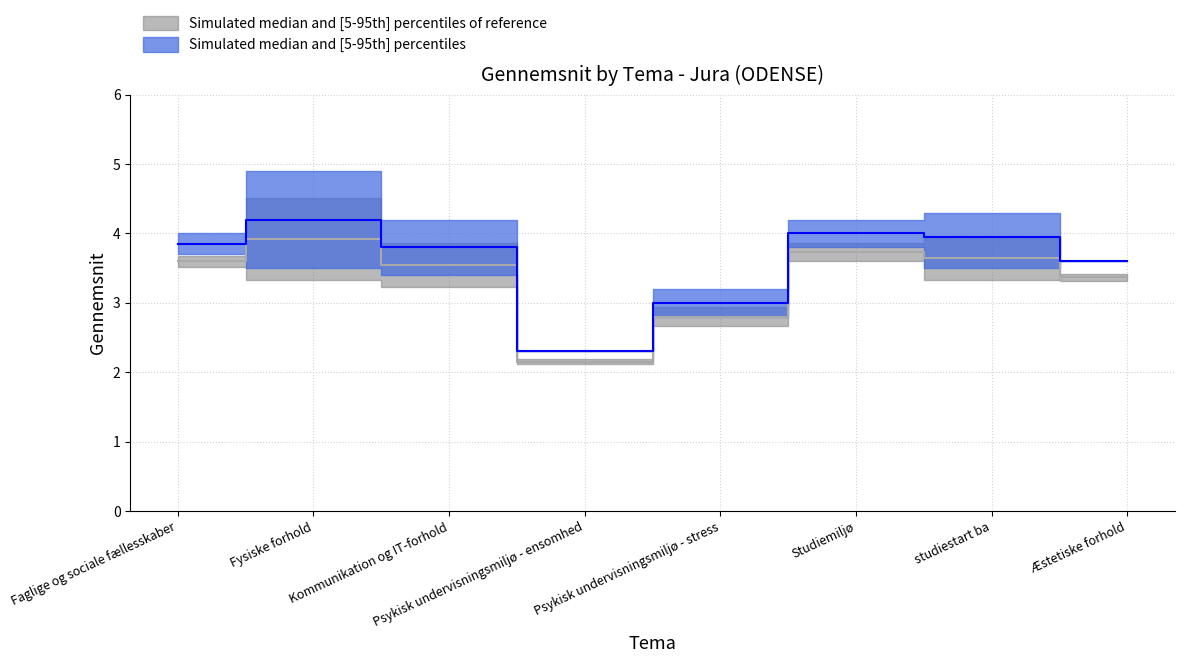

True or false: Lower band 2 and Mean Gennemsnit (upper band) cross at least once.

False